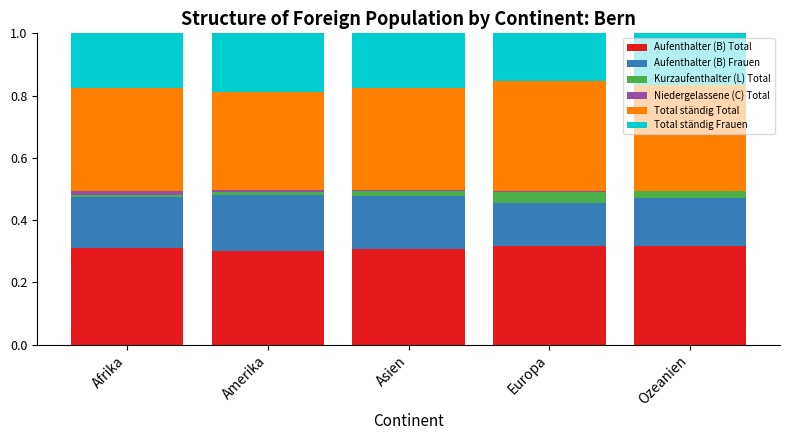

True or false: Aufenthalter (B) Total has a value of 0.5 at Afrika.

False